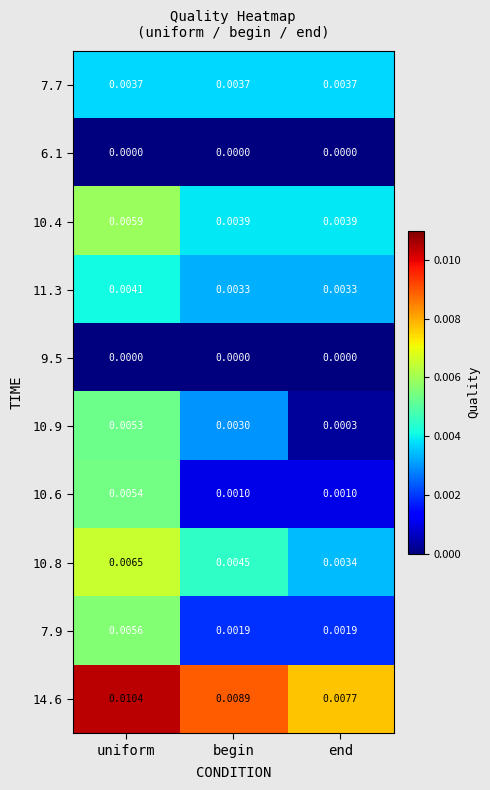

List the labels in order of 10.8 value, smallest first.

end, begin, uniform